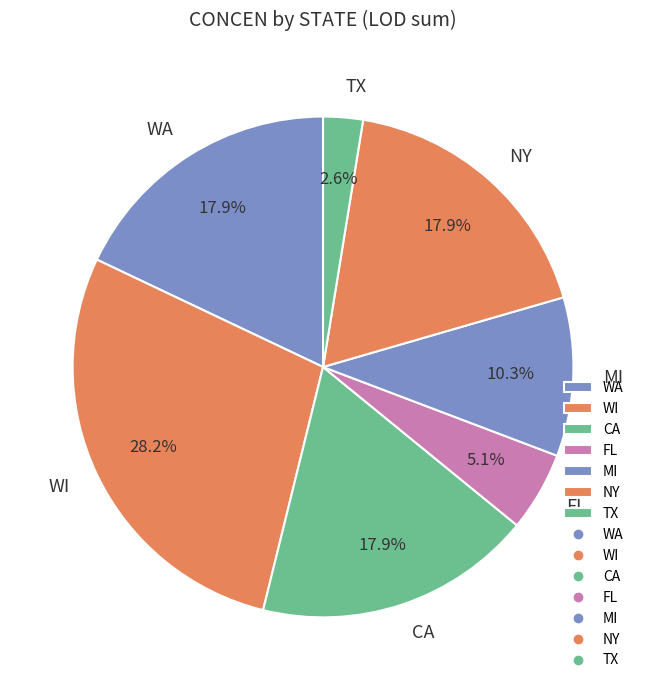

Is there any slice that represents more than half of the pie?

No